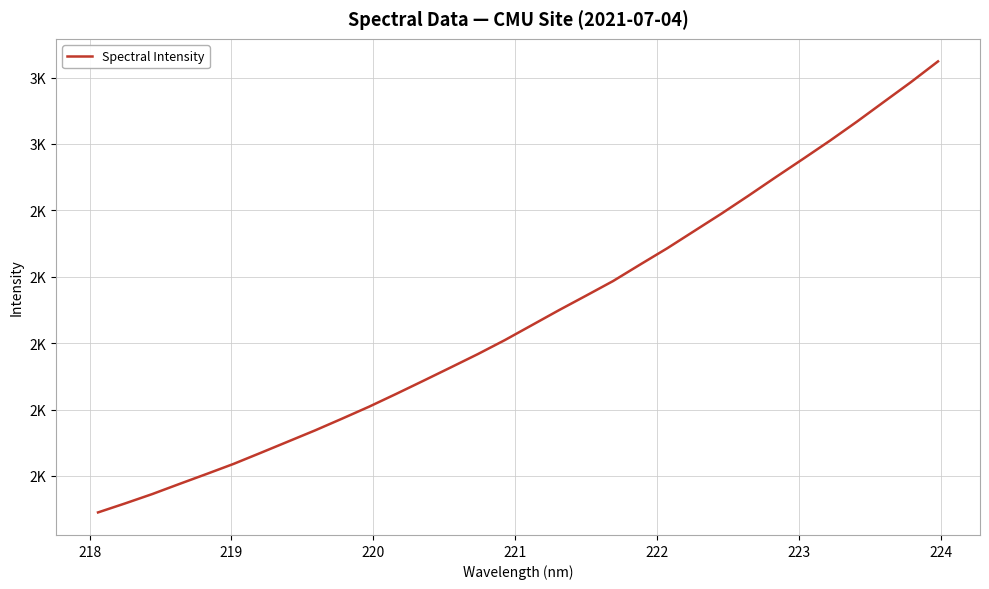

Does the chart display data point markers on the line(s)?

No